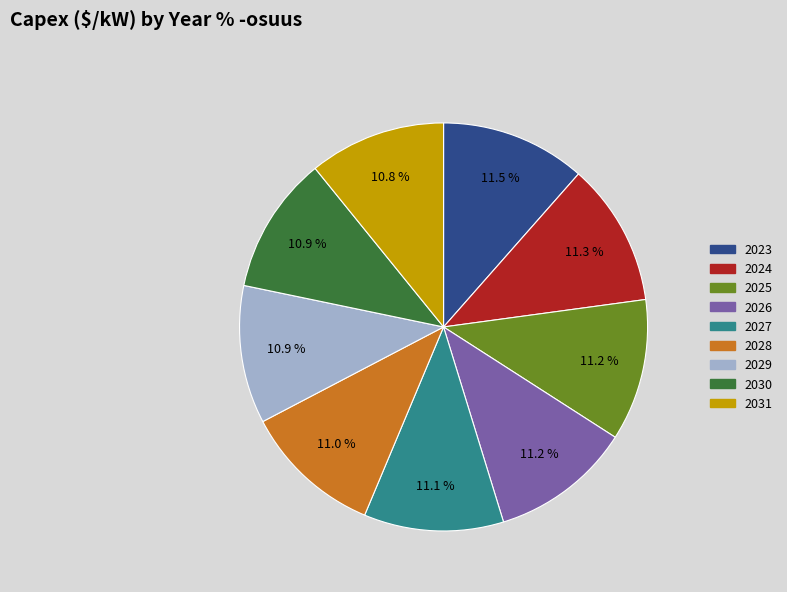

Does 2030 account for over 50% of the chart?

No